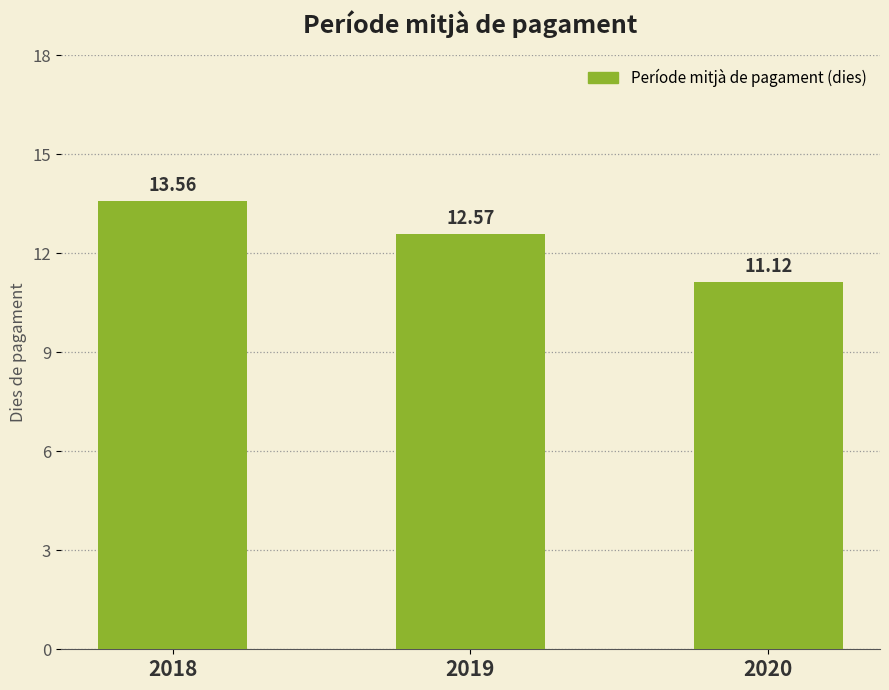

What is the greatest value displayed?

13.6